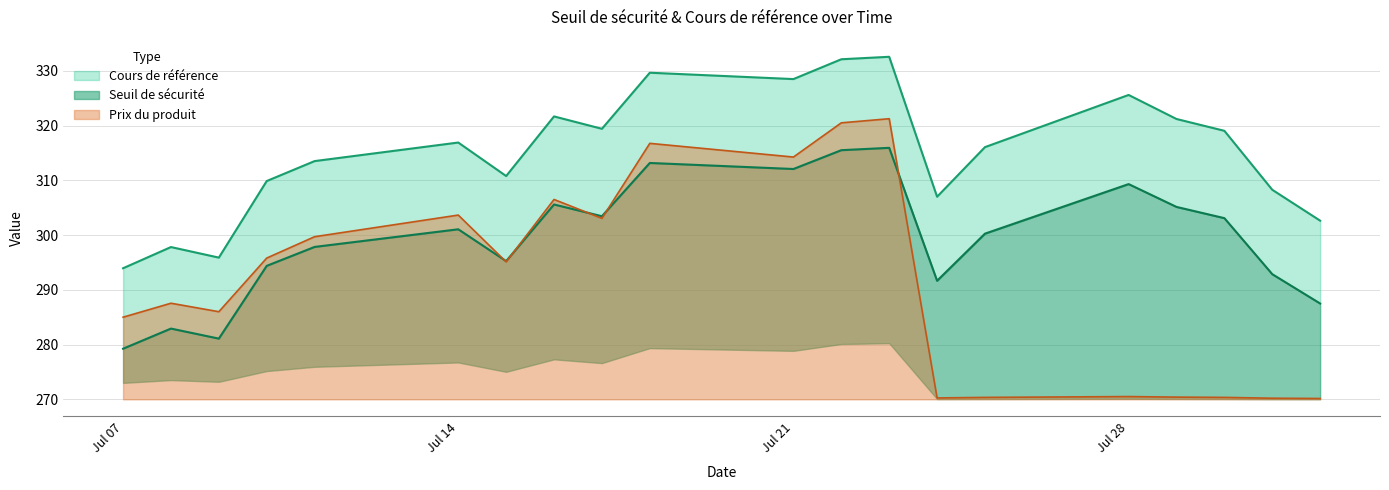

What is the value of the Cours de référence point at the 10th from the left?

329.6